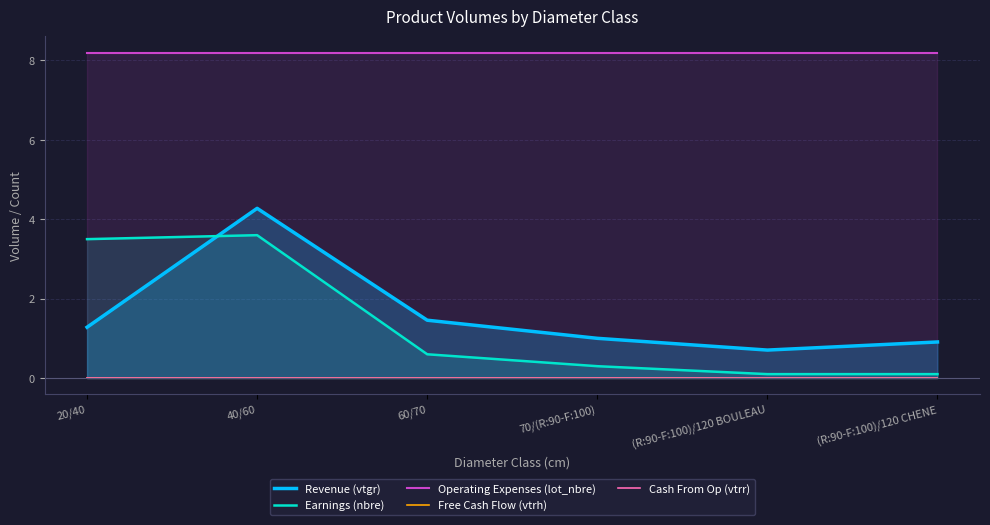

True or false: Cash From Op (vtrr) and Operating Expenses (lot_nbre) intersect in this chart.

False